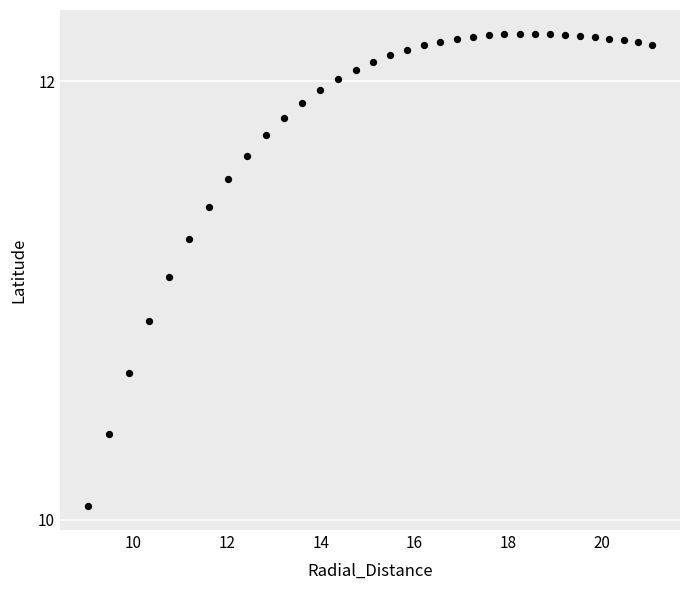

What is the range of Y values (max minus min)?

2.2